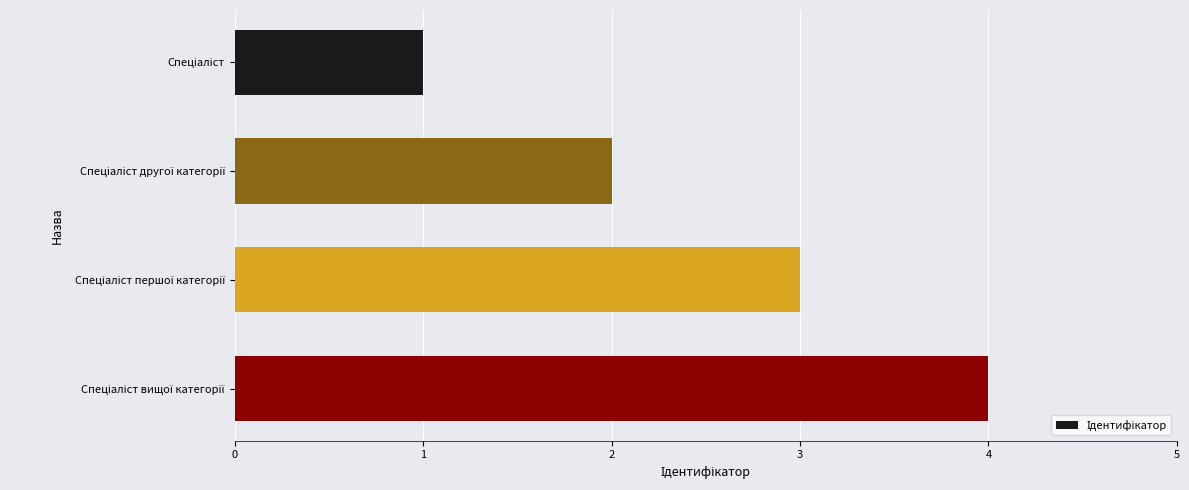

What is the maximum value shown in the chart?

4